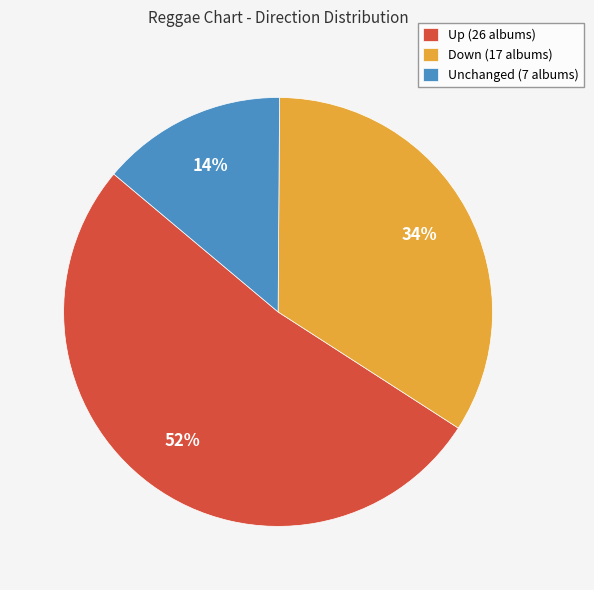

True or false: Up (26 albums) accounts for 52% of the total.

True